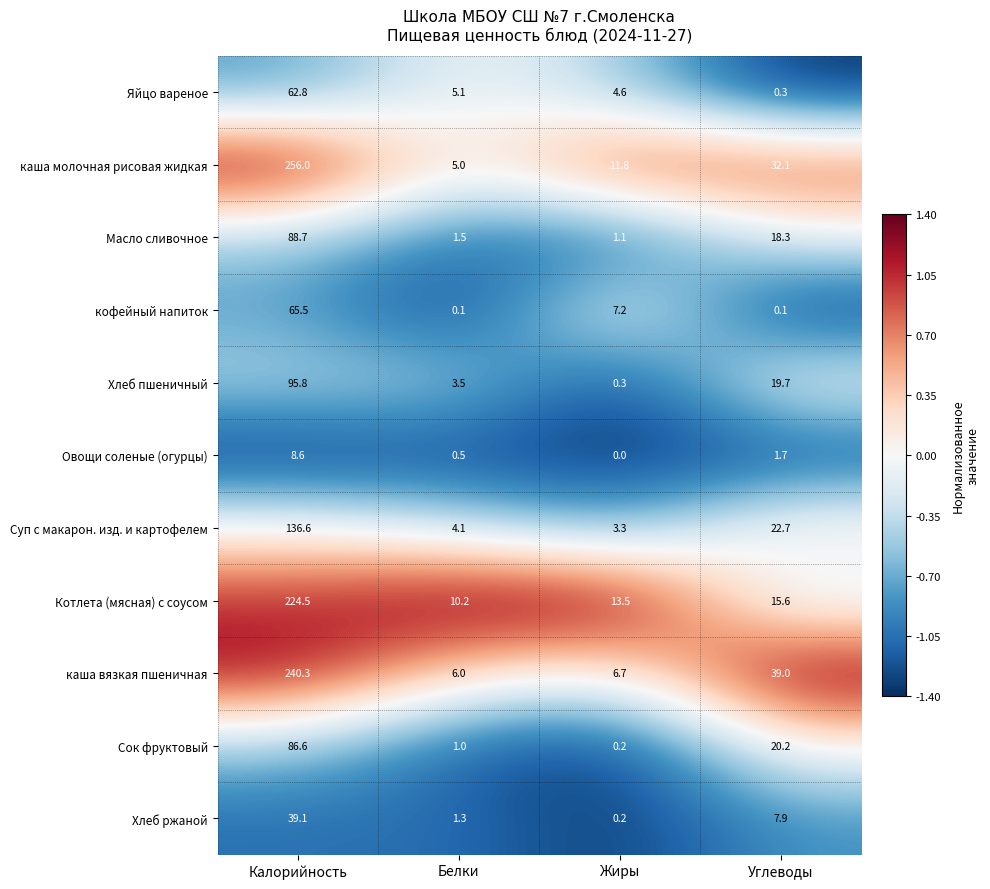

Which series changed the most between Белки and Углеводы?

каша вязкая пшеничная